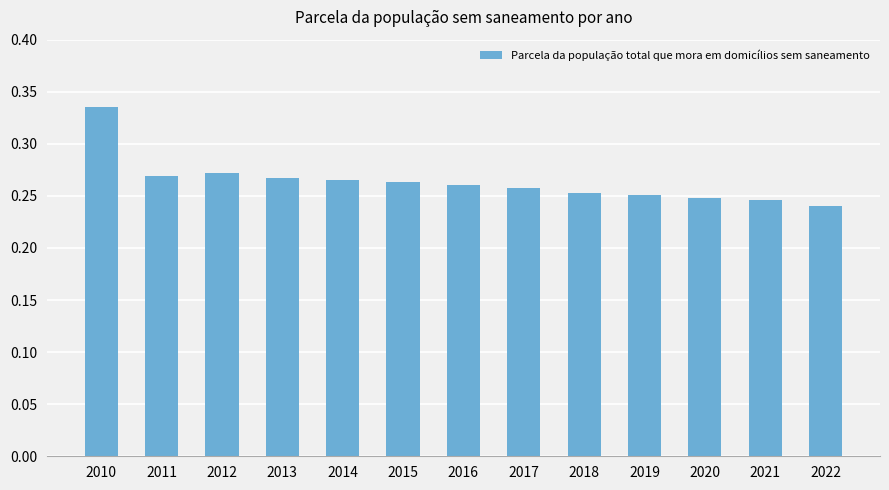

What is the sum of the values at 2020 and 2018?

0.5